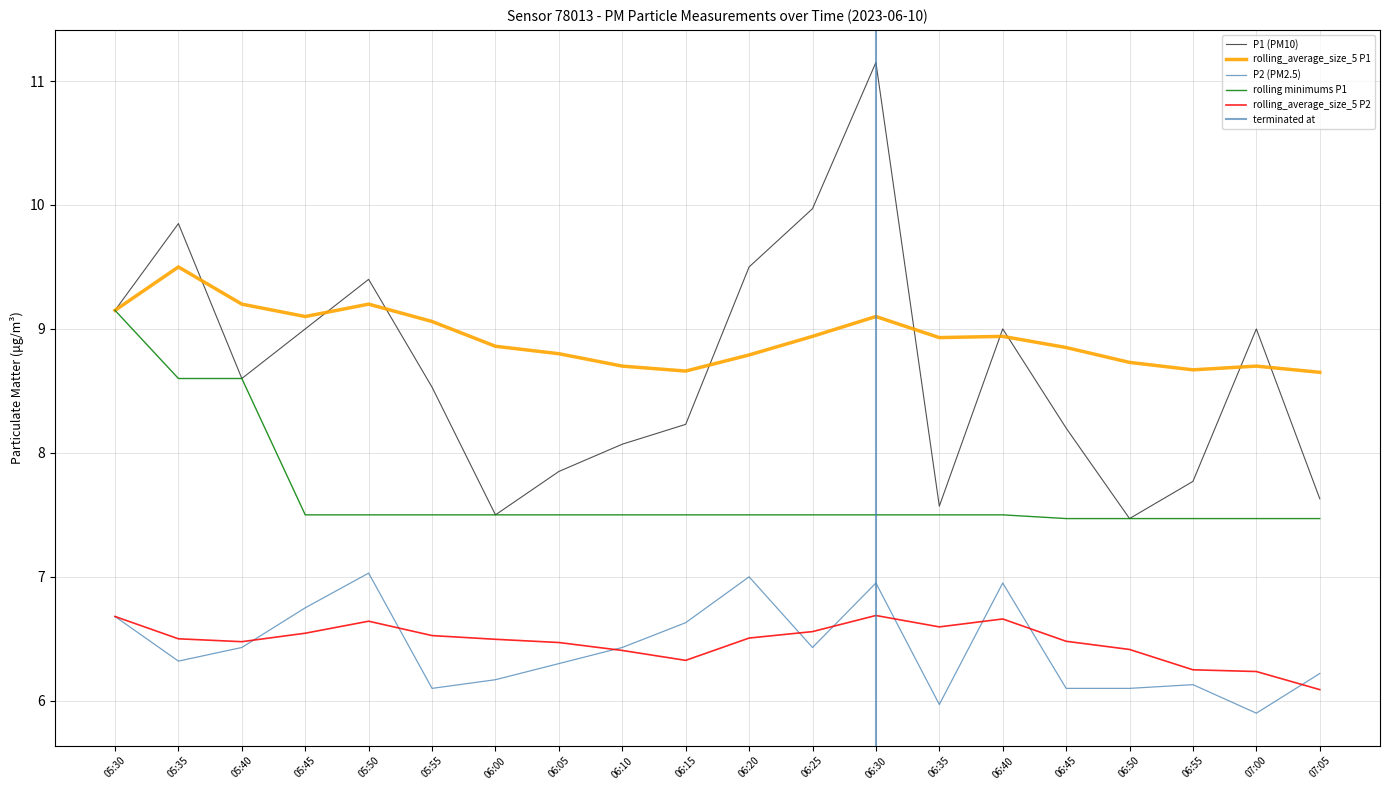

The value of P2 at 06:40 is 1.5. True or false?

False